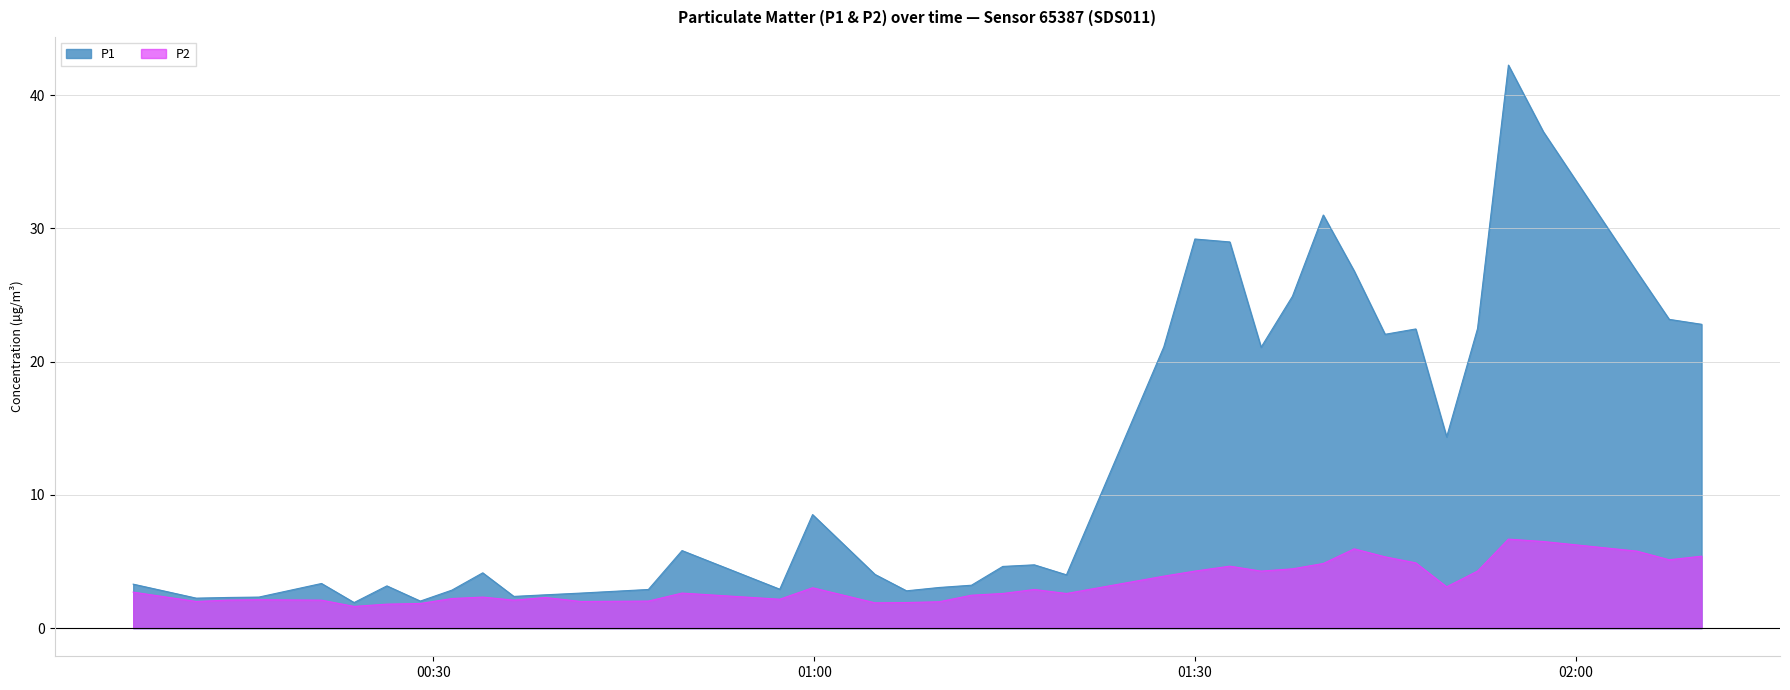

What is the smallest value displayed?

1.6